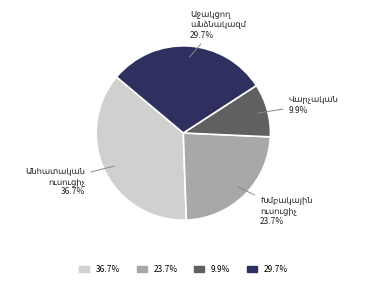

Is there a majority slice in this chart?

No